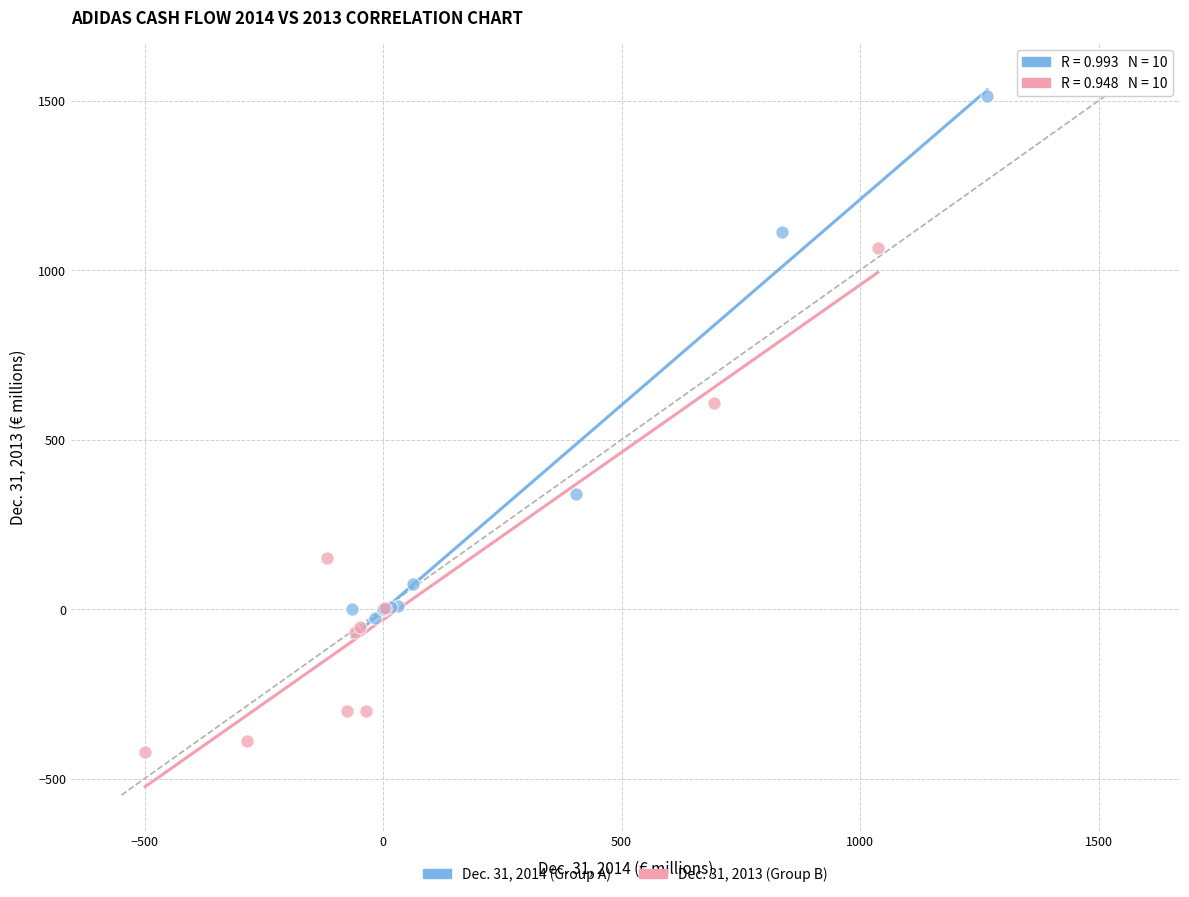

Which series reaches the maximum Y coordinate?

Dec. 31, 2014 (Group A)